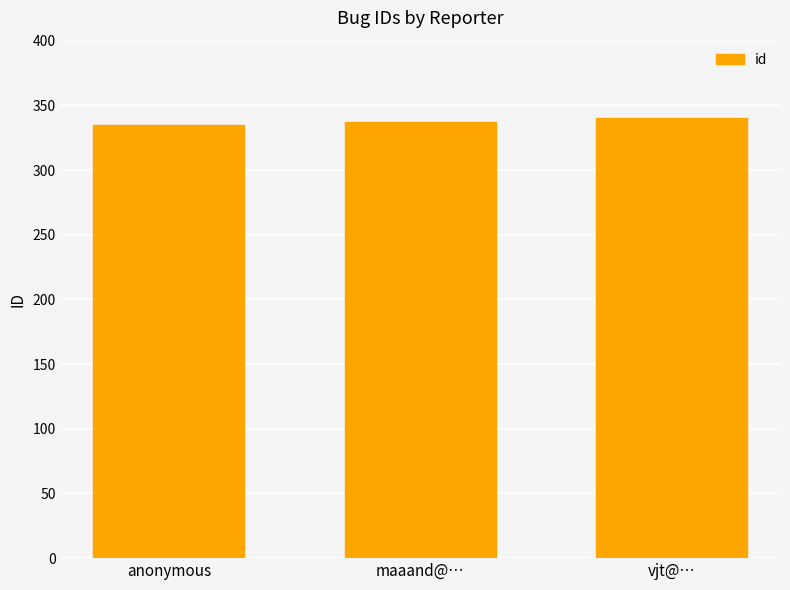

What is the difference between the second highest and minimum values?

2